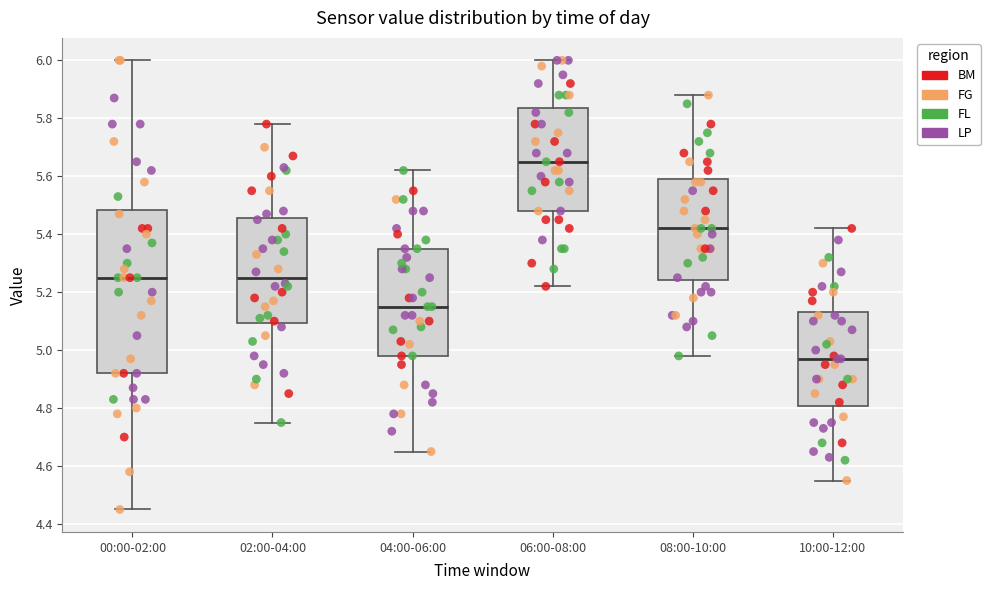

Reading left to right, read every box against the y-axis: the position of its median line, the range the box covers, and the ends of its whiskers. The values are not printed on the chart, so give them approximately, as read against the axis.

00:00-02:00: median 5.26, box 4.92 to 5.48, whiskers 4.46 to 6.00
02:00-04:00: median 5.26, box 5.10 to 5.46, whiskers 4.76 to 5.78
04:00-06:00: median 5.16, box 4.98 to 5.36, whiskers 4.66 to 5.62
06:00-08:00: median 5.66, box 5.48 to 5.84, whiskers 5.22 to 6.00
08:00-10:00: median 5.42, box 5.24 to 5.60, whiskers 4.98 to 5.88
10:00-12:00: median 4.98, box 4.80 to 5.14, whiskers 4.56 to 5.42